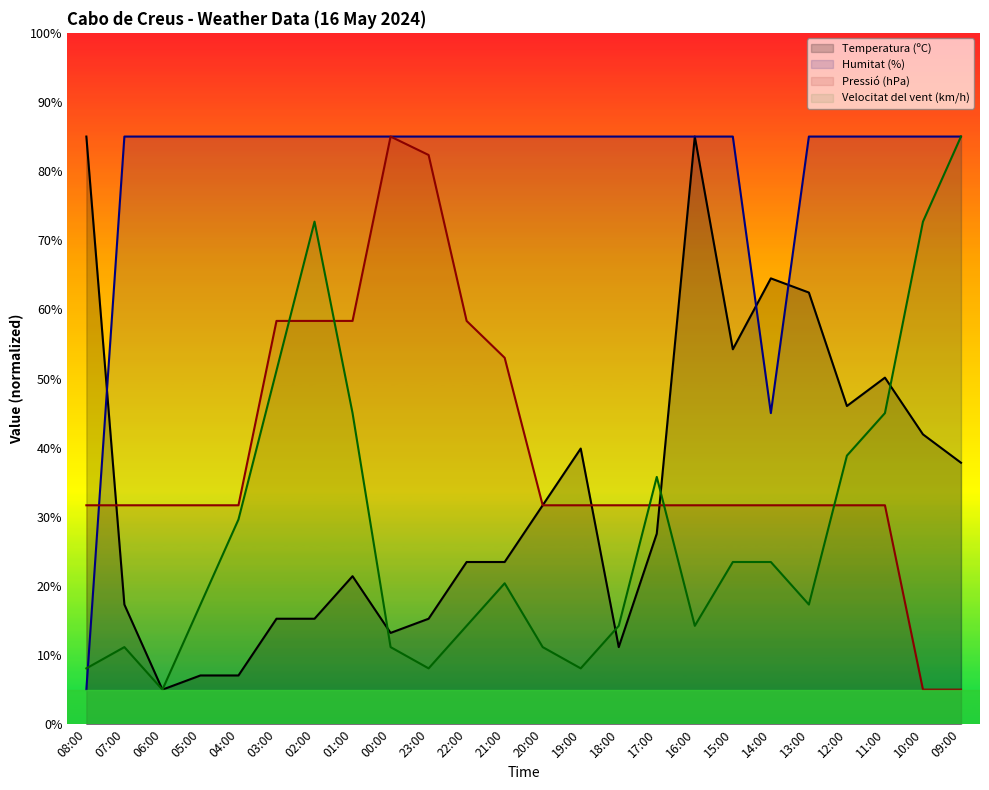

What is the difference between the maximum and minimum values in the Pressió (hPa) series?

80.0